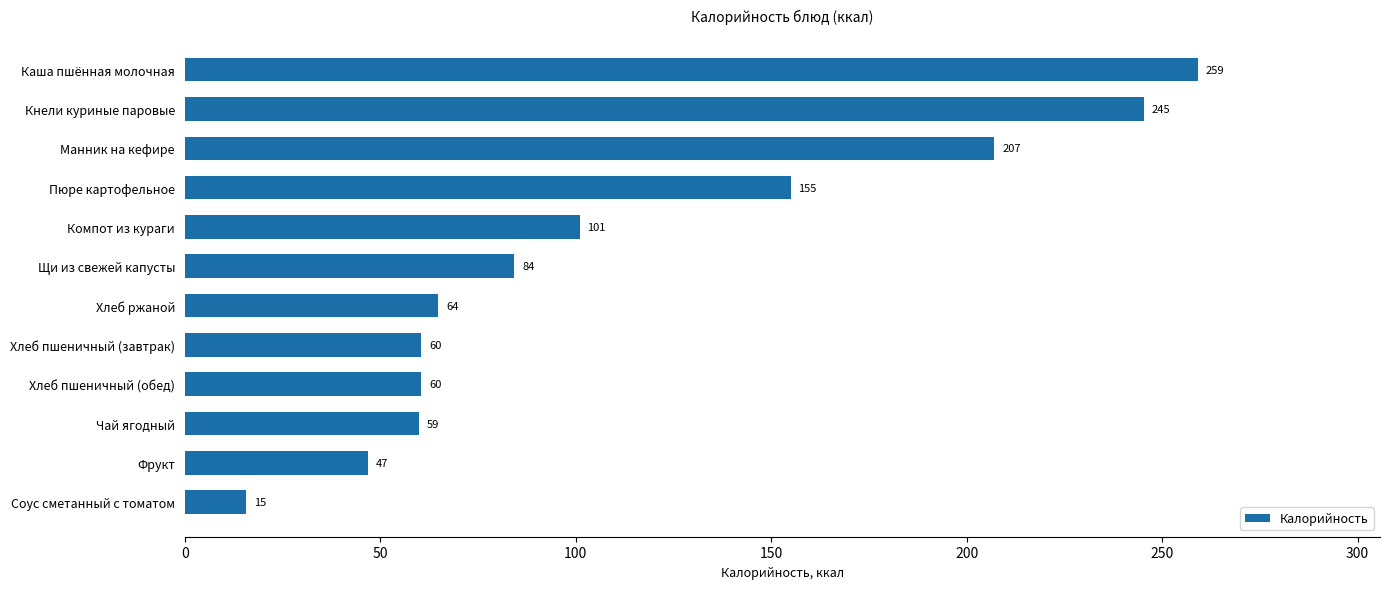

What is the value of the 9th bar from the top?

60.5